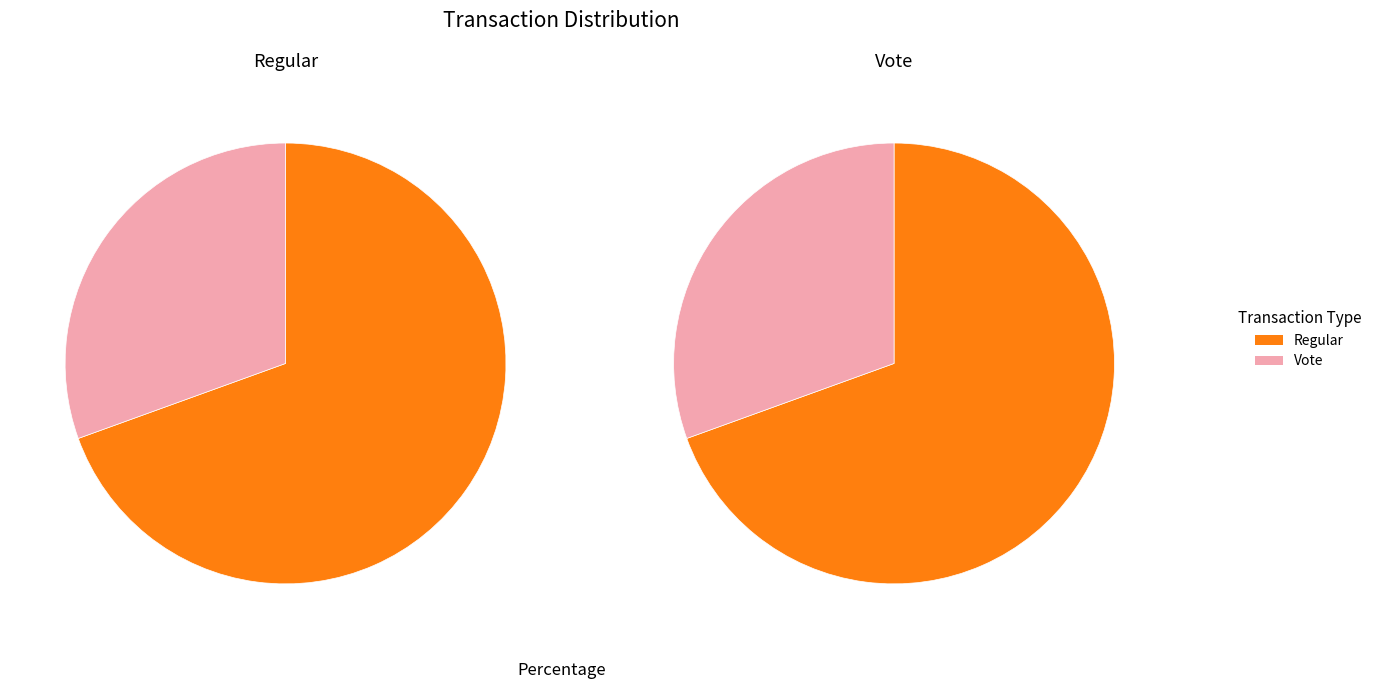

How many slices are in this pie chart?

2